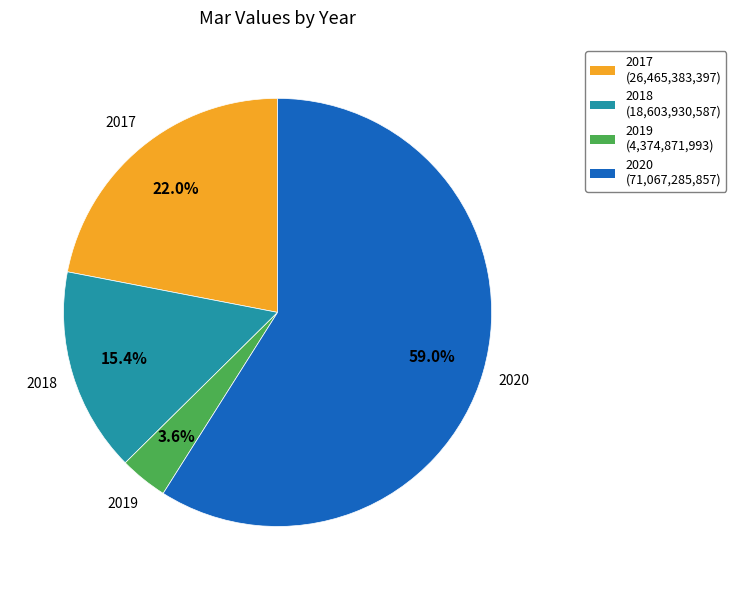

Combined, do 2017 and 2019 account for over 50%?

No